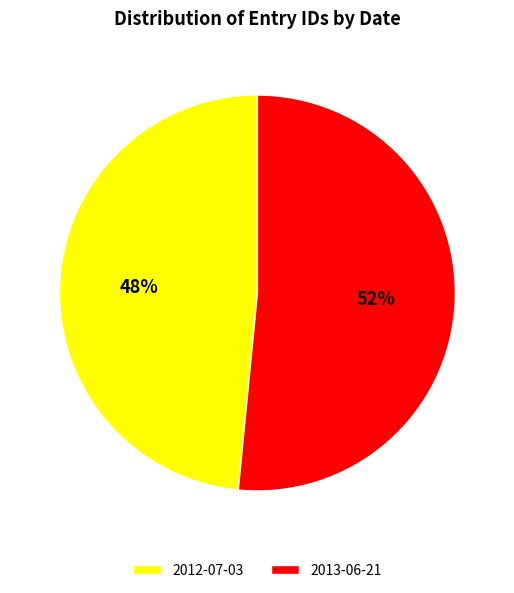

Approximately how many times larger is the value at 2013-06-21 compared to 2012-07-03?

1.1